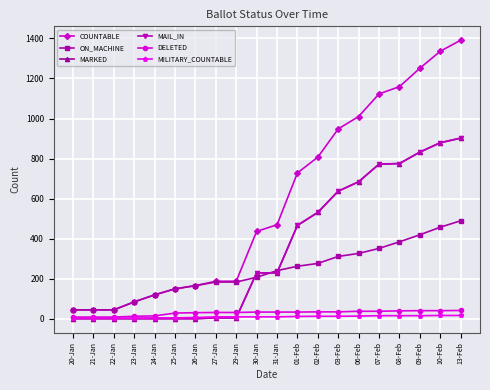

What position from the left is 10-Feb?

19